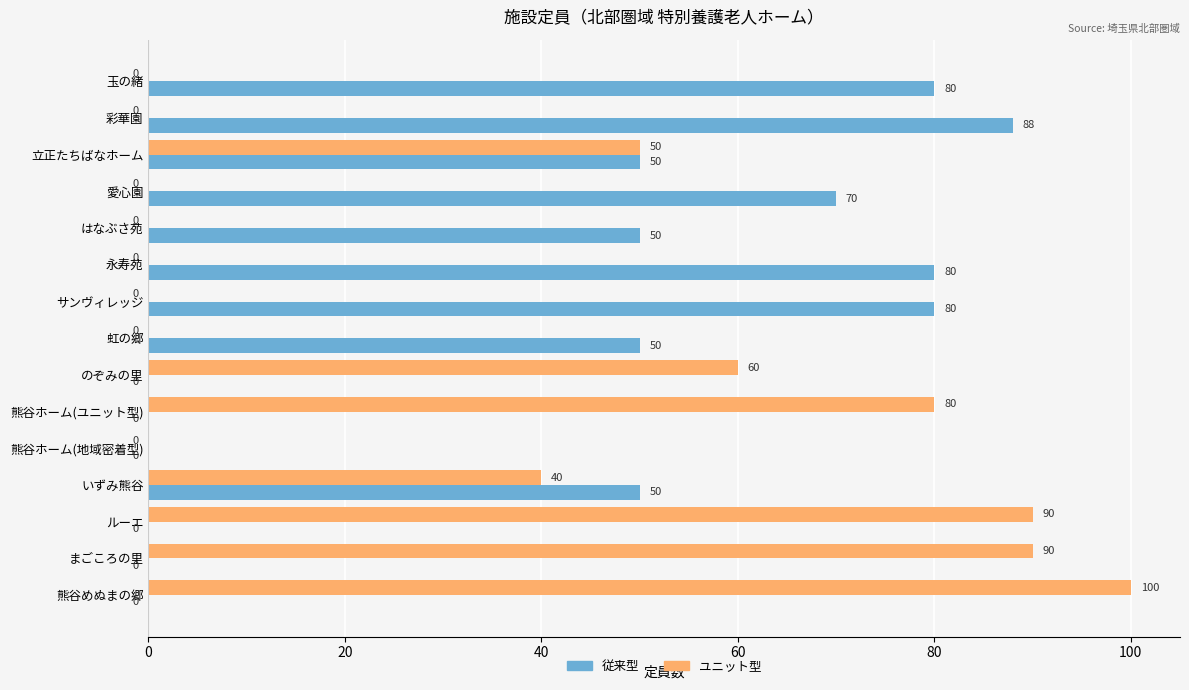

How many categories are shown in the chart?

15